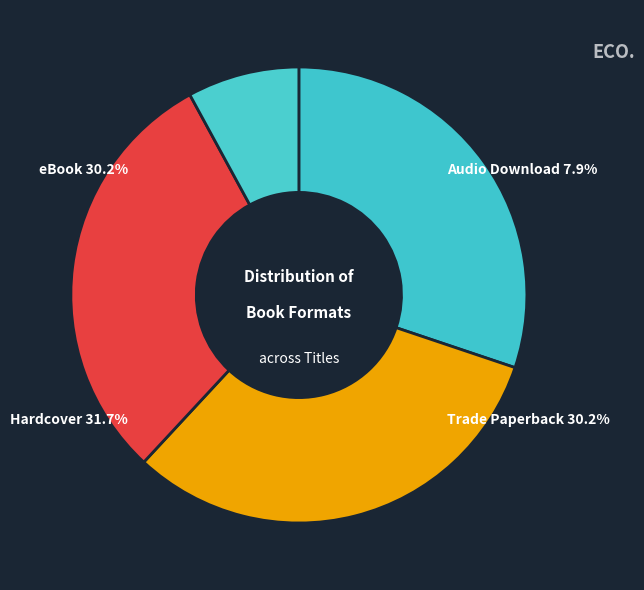

What percentage is the Audio Download slice, to the nearest percent?

8%